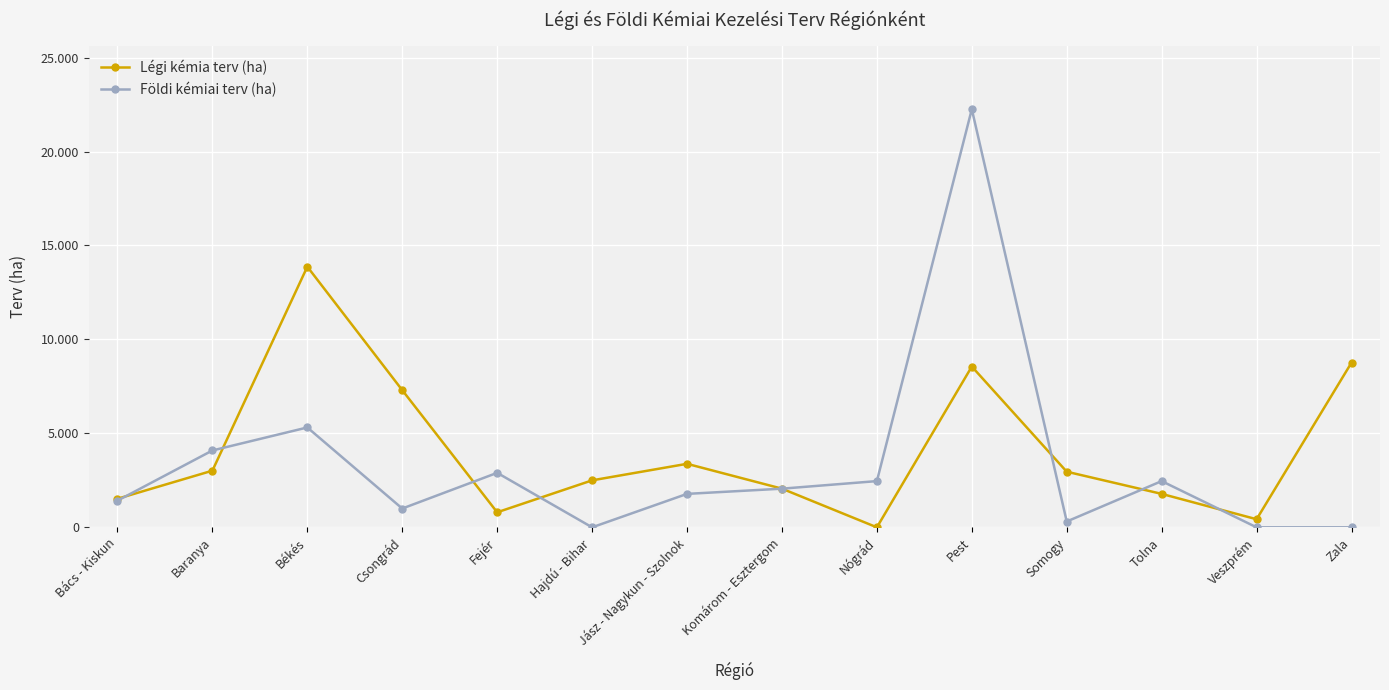

At Zala, list the series in order from smallest to largest.

Földi kémiai terv (ha), Légi kémia terv (ha)